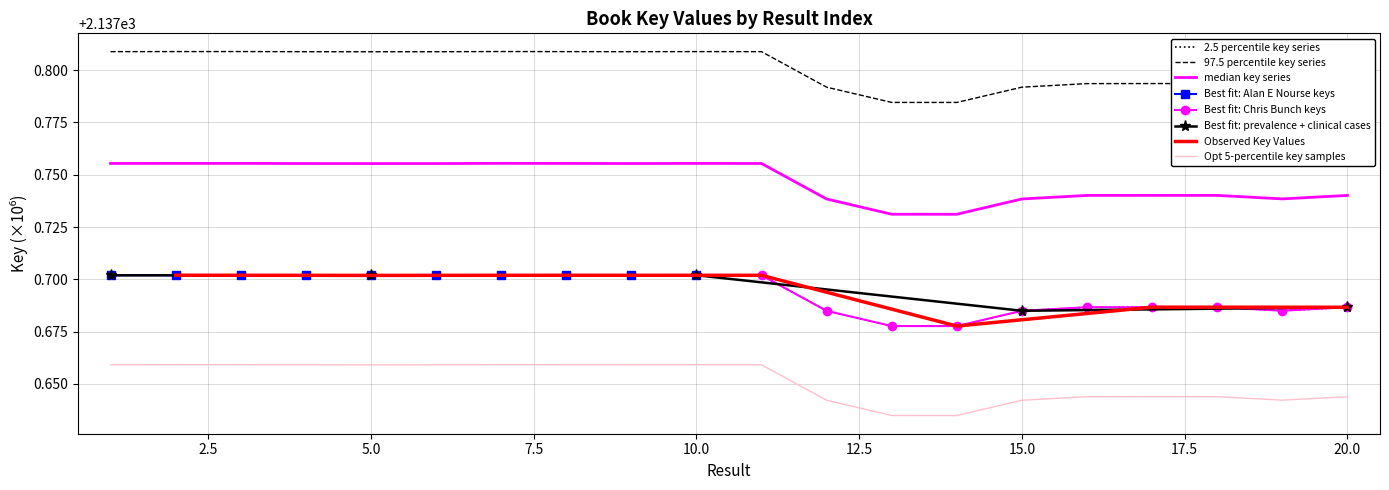

The value of Opt 5-percentile key samples at 10.0 is 3657.9. True or false?

False